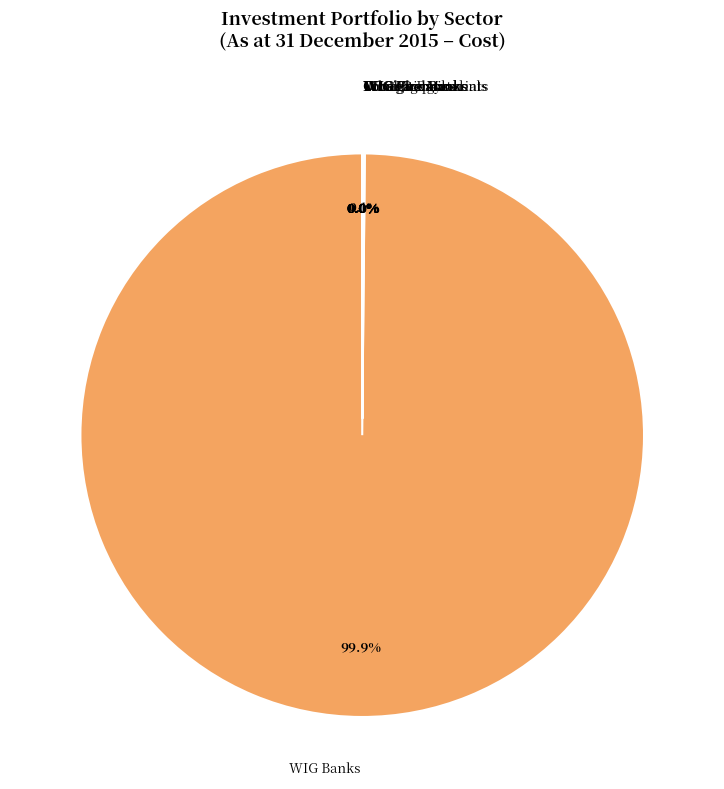

Does WIG Banks (fair value) account for over 50% of the chart?

No